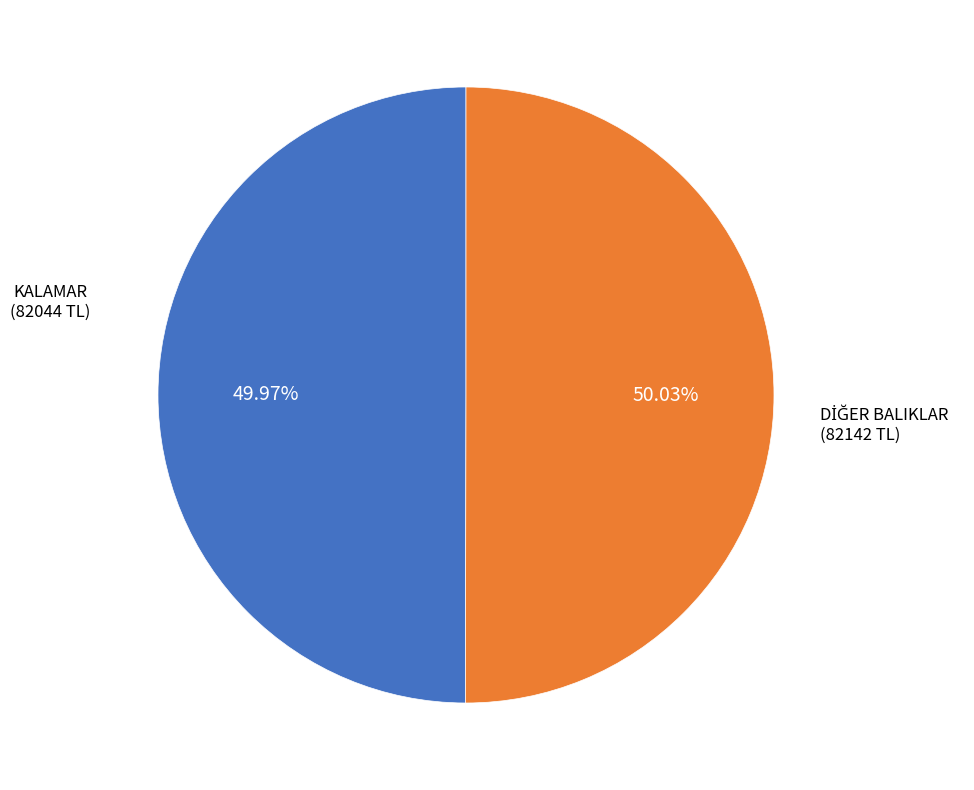

Is there a majority slice in this chart?

Yes